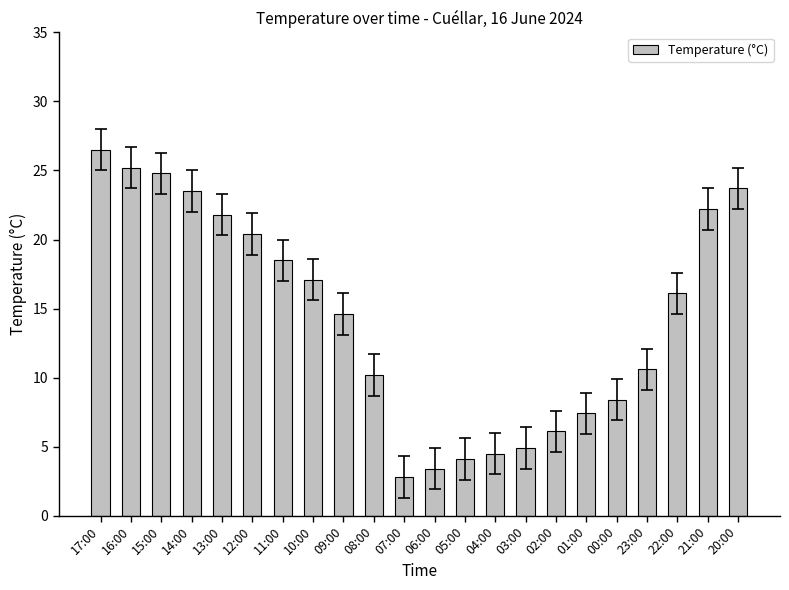

What is the smallest value displayed?

2.8